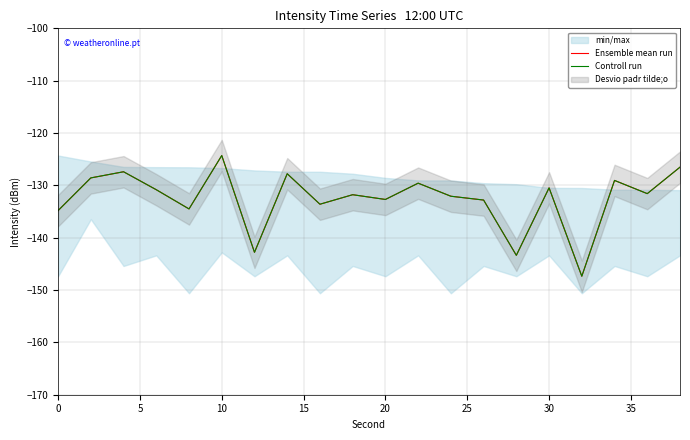

True or false: Ensemble mean run and Controll run cross at least once.

False